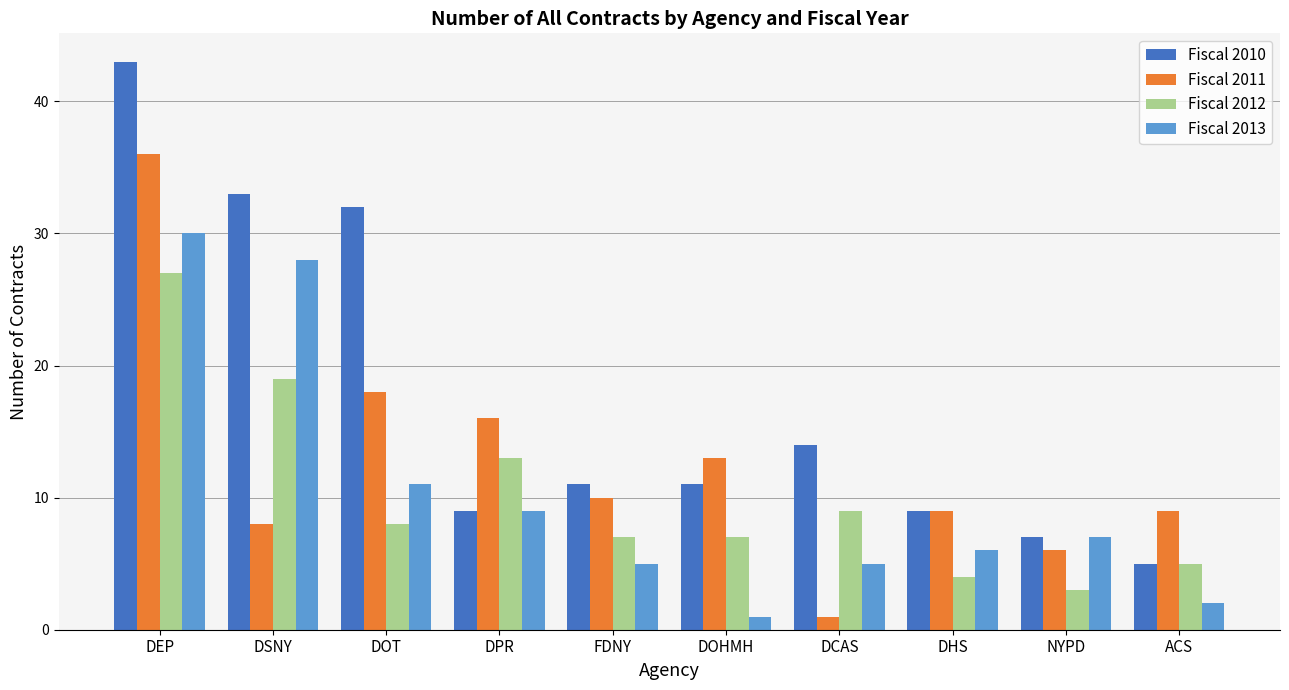

Which series has the widest spread of values?

Fiscal 2010